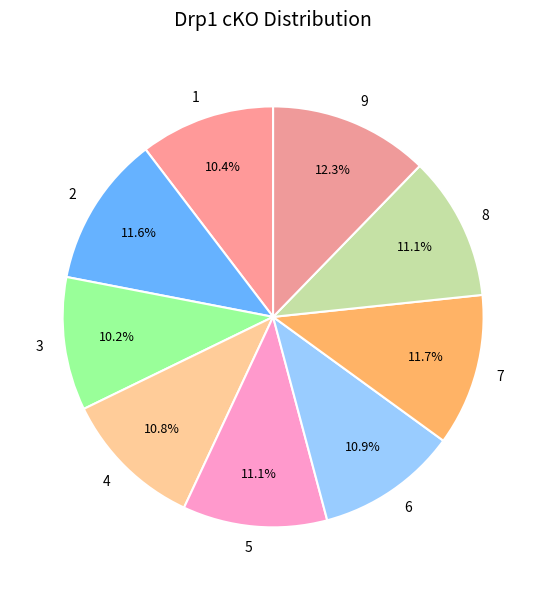

Between 3 and 6, which is larger?

6